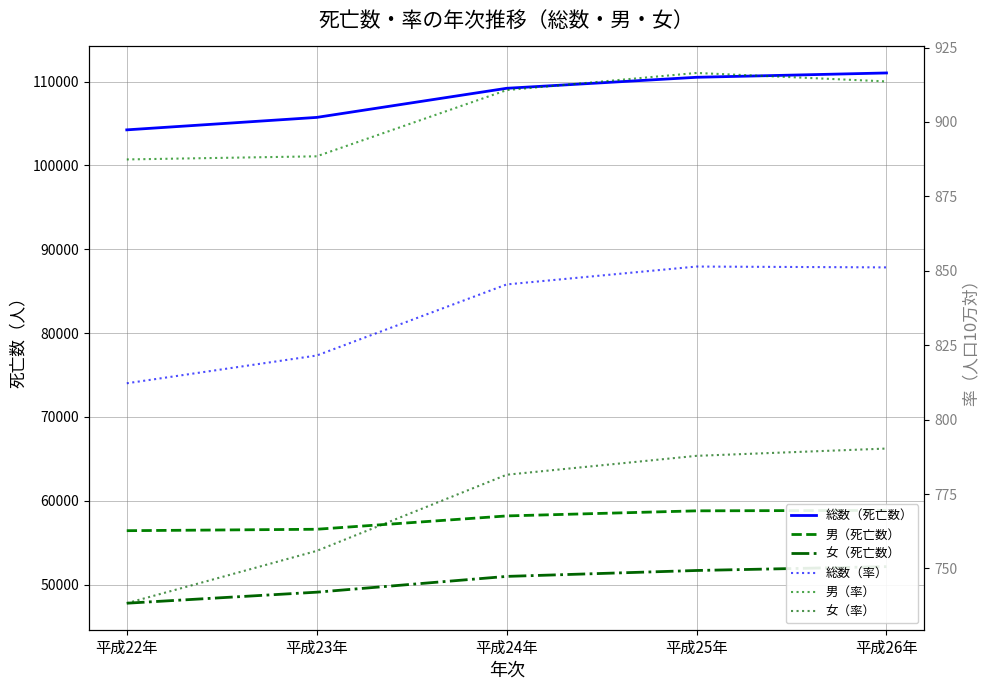

Rank the categories by 男（死亡数） value from lowest to highest.

平成22年, 平成23年, 平成24年, 平成25年, 平成26年